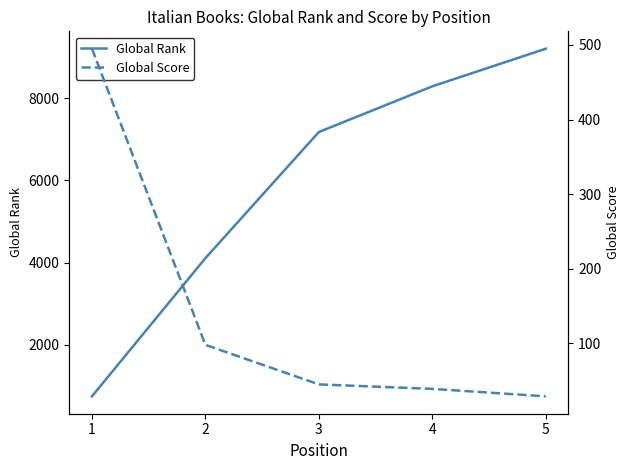

Does the chart have visible grid lines?

No